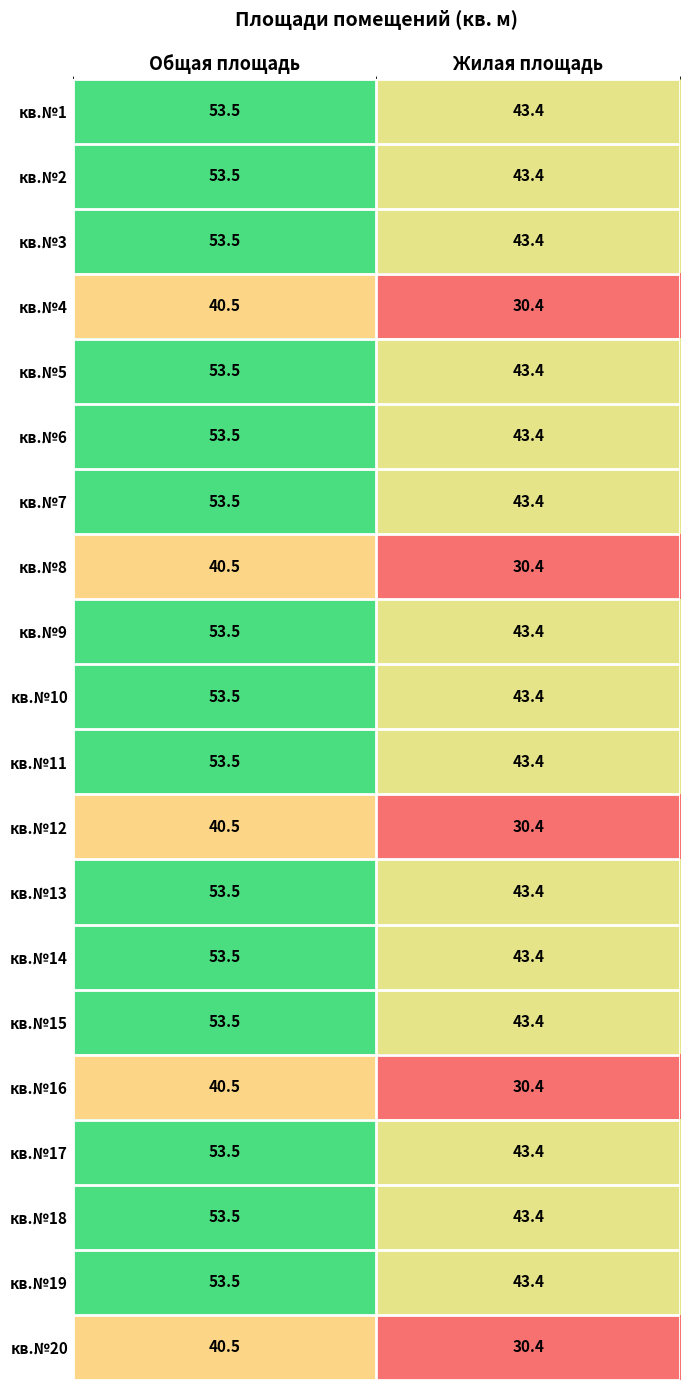

How many data points in кв.№4 are above 40?

1